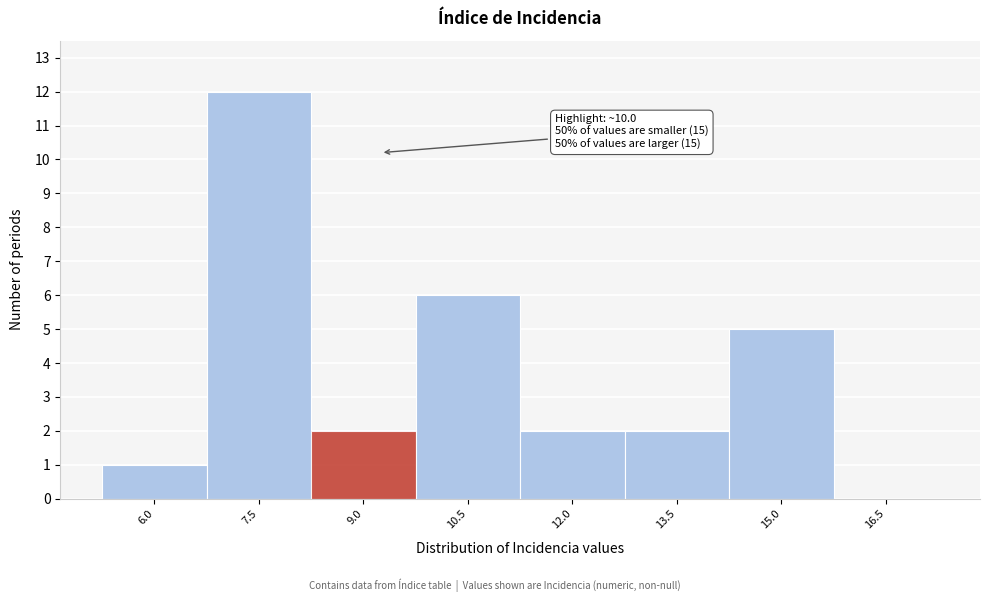

Reading left to right, extract all data points from this chart.

6.0=1	7.5=12	9.0=2	10.5=6	12.0=2	13.5=2	15.0=5	16.5=0